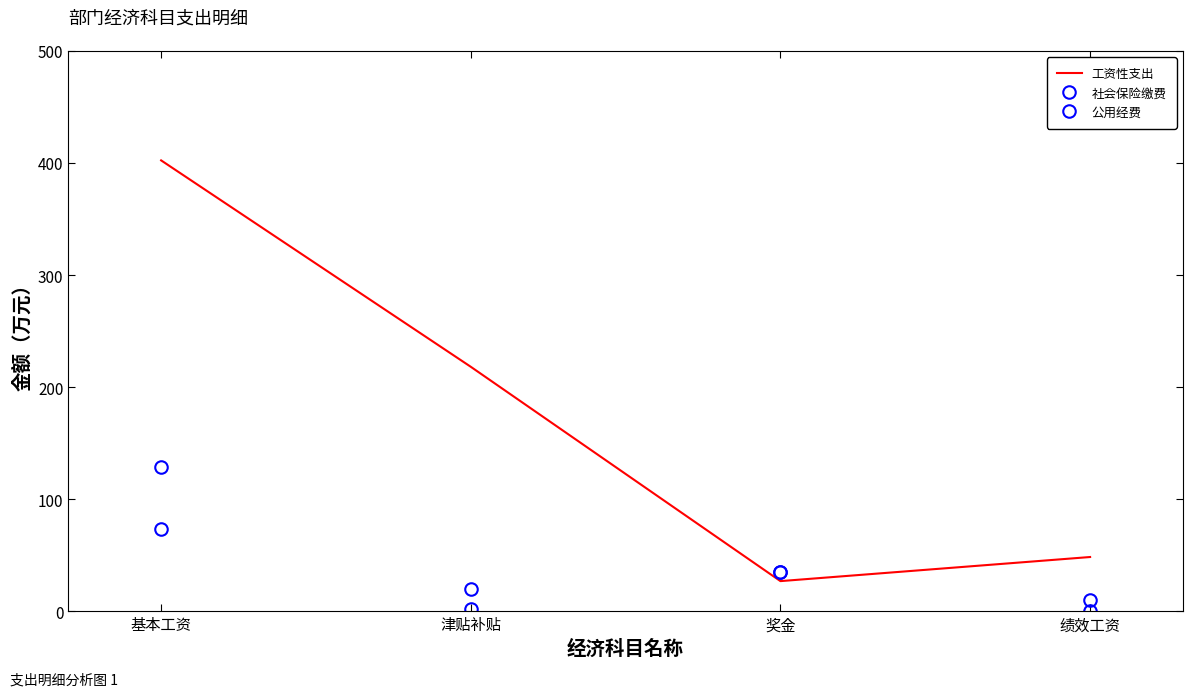

What position from the right is 基本工资?

4